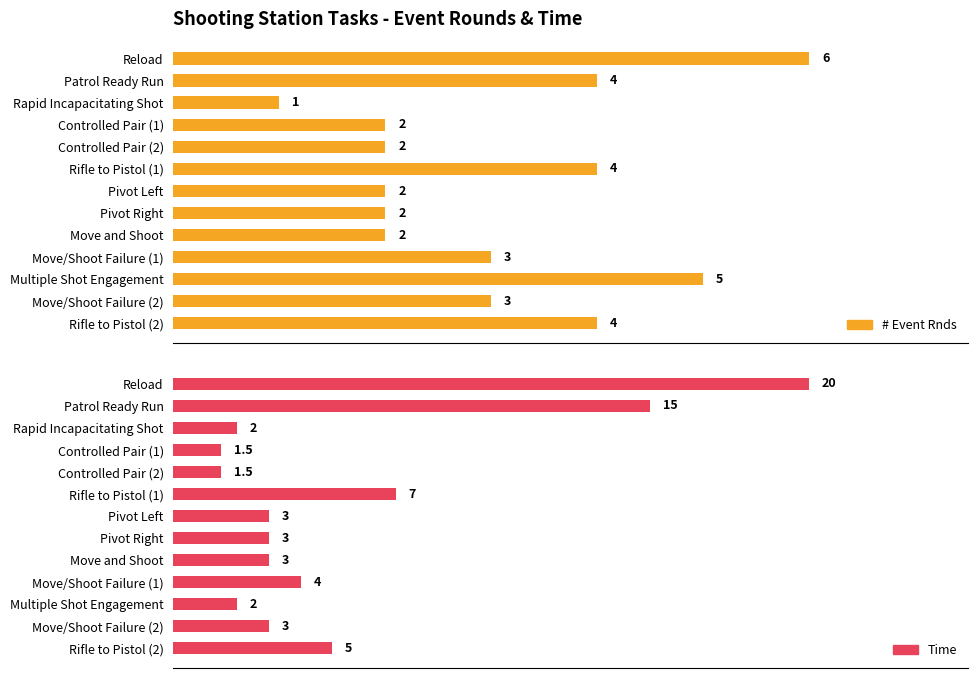

What is the maximum value shown in the chart?

20.0